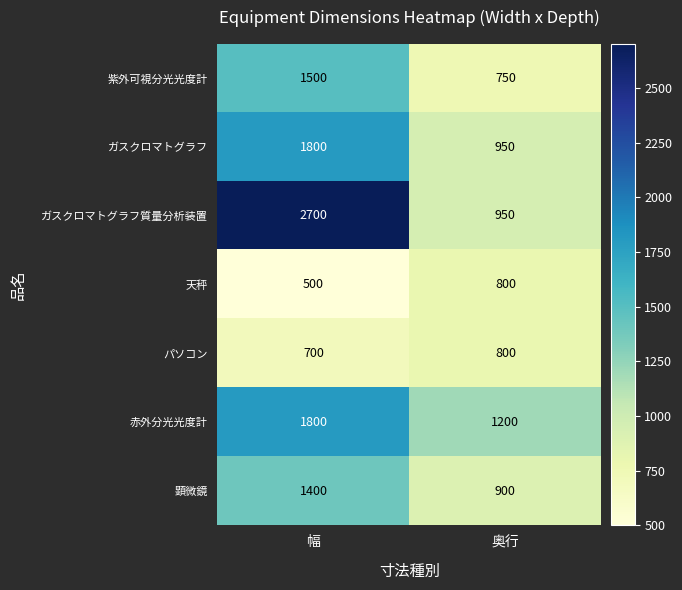

Read the ガスクロマトグラフ質量分析装置 value at 幅, to the nearest 100.

2700